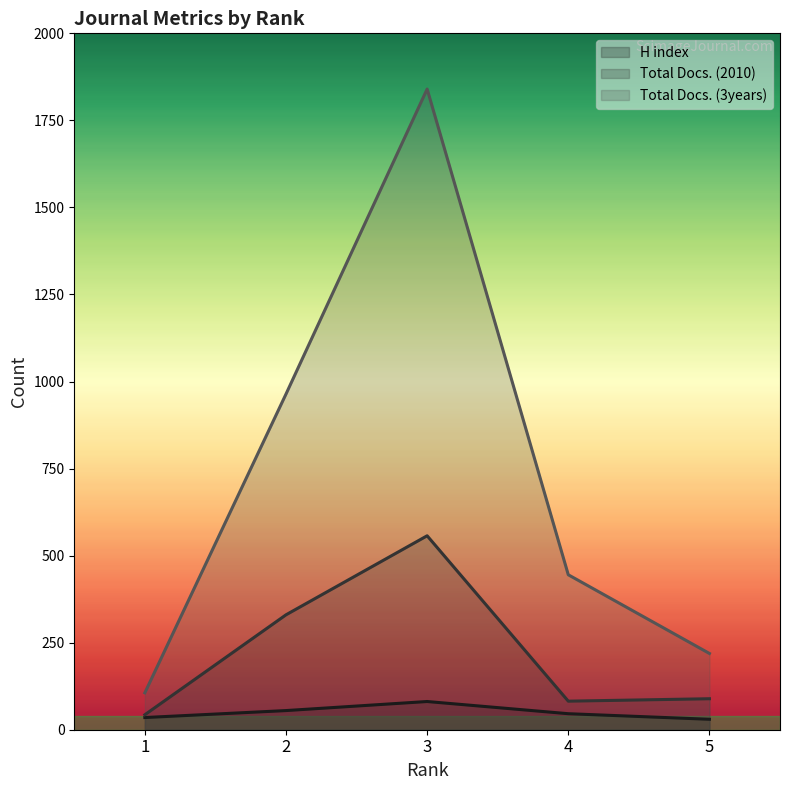

Which series changed the most between 4 and 5?

Total Docs. (3years)